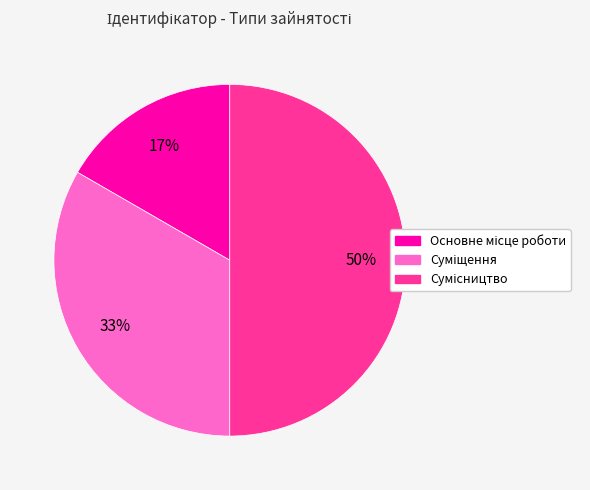

To the nearest percent, what is the difference between the largest and smallest slice percentages?

33%